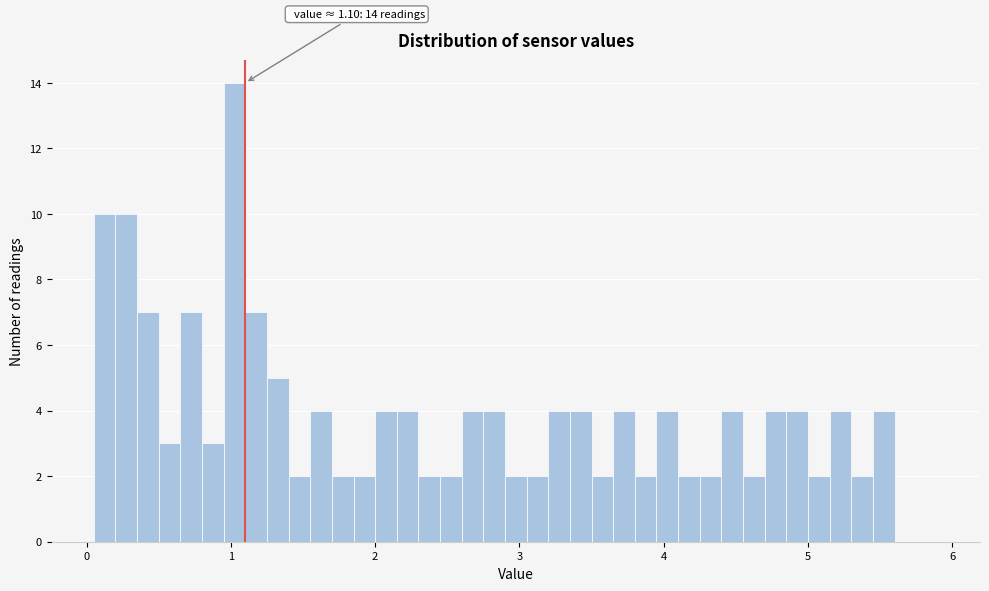

Read against the x-axis, roughly where is the centre of the tallest bar?

1.0